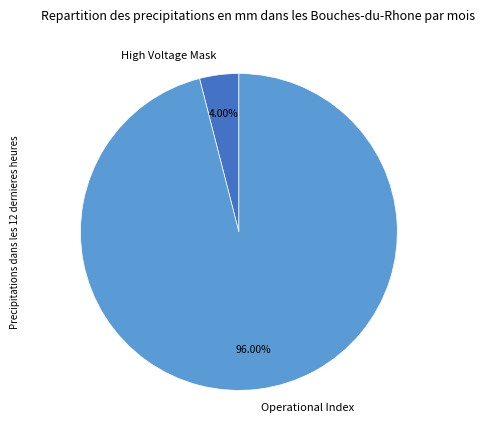

Which slice is the largest?

Operational Index